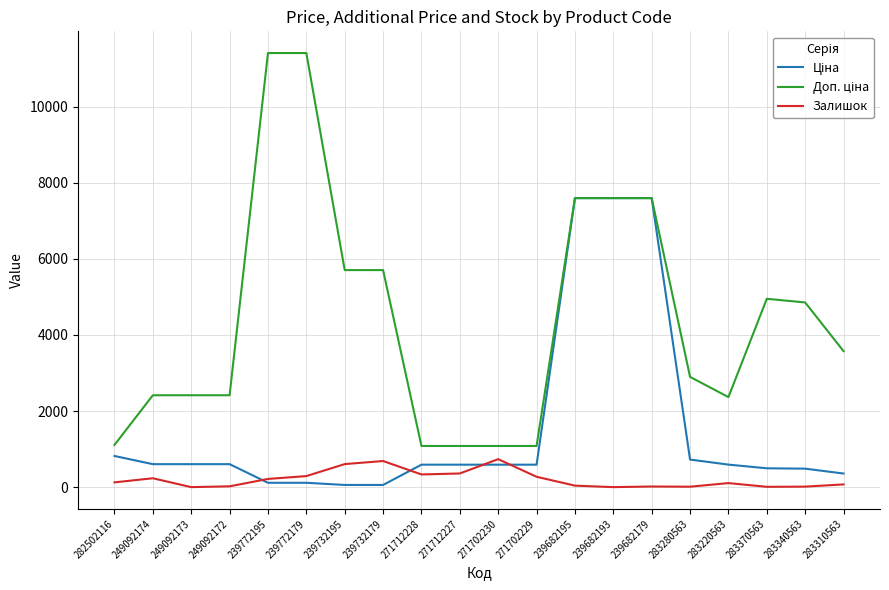

How many values in the Залишок series are below 125?

10